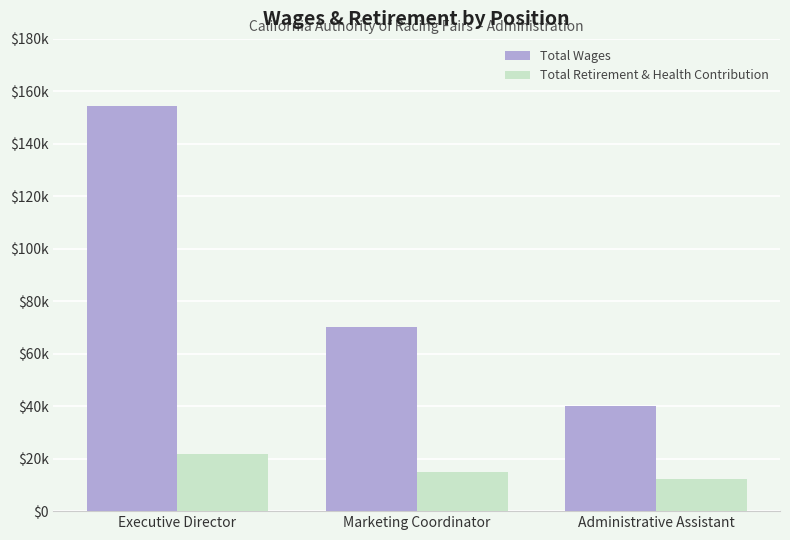

At which category is the sum across all series the highest?

Executive Director